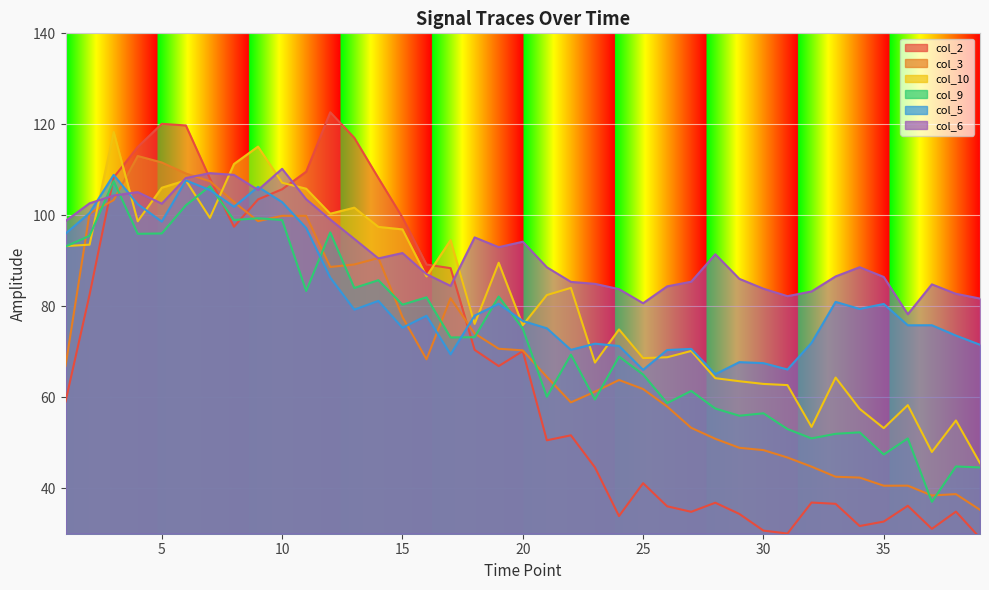

How many data points in col_3 are above 66?

20